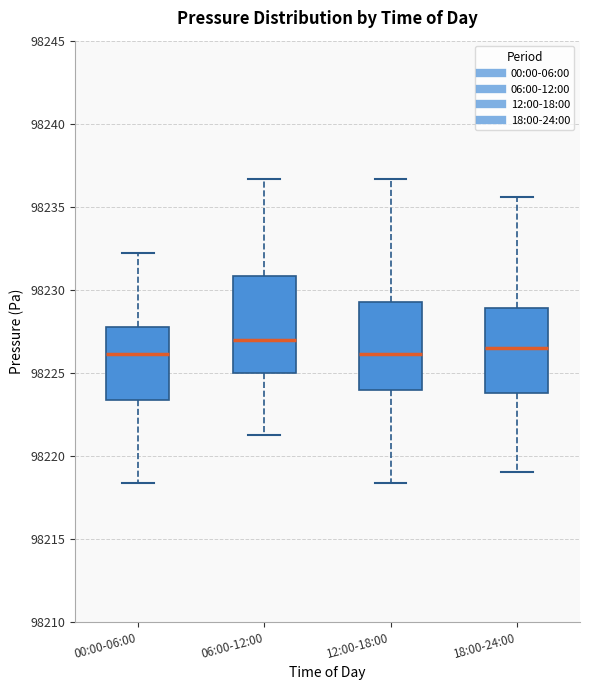

Comparing the boxes themselves (not the whiskers), which one is the tallest?

06:00-12:00